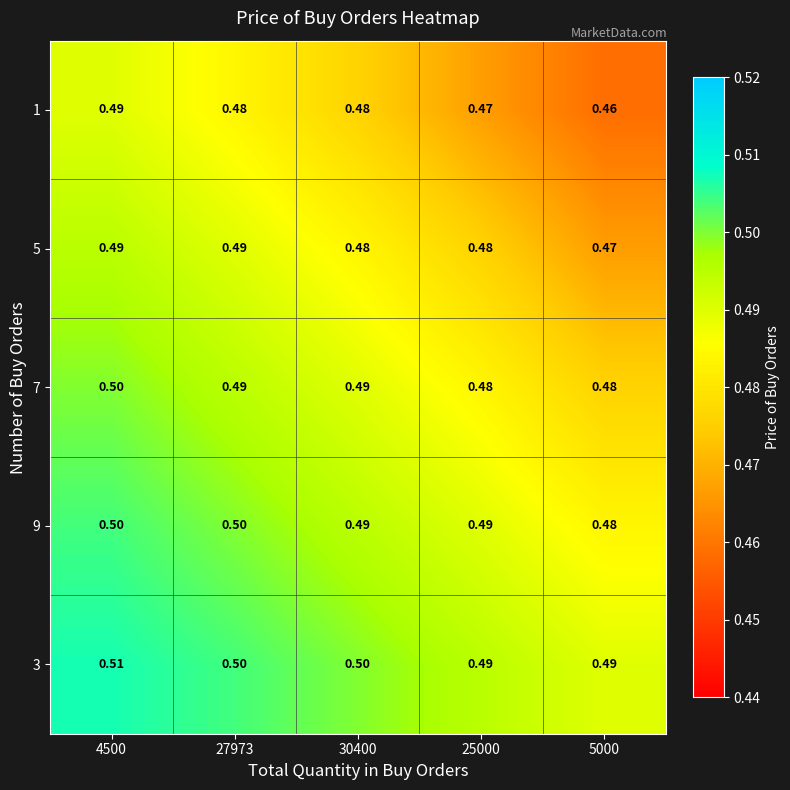

Which has a higher value, 30400 or 27973?

27973